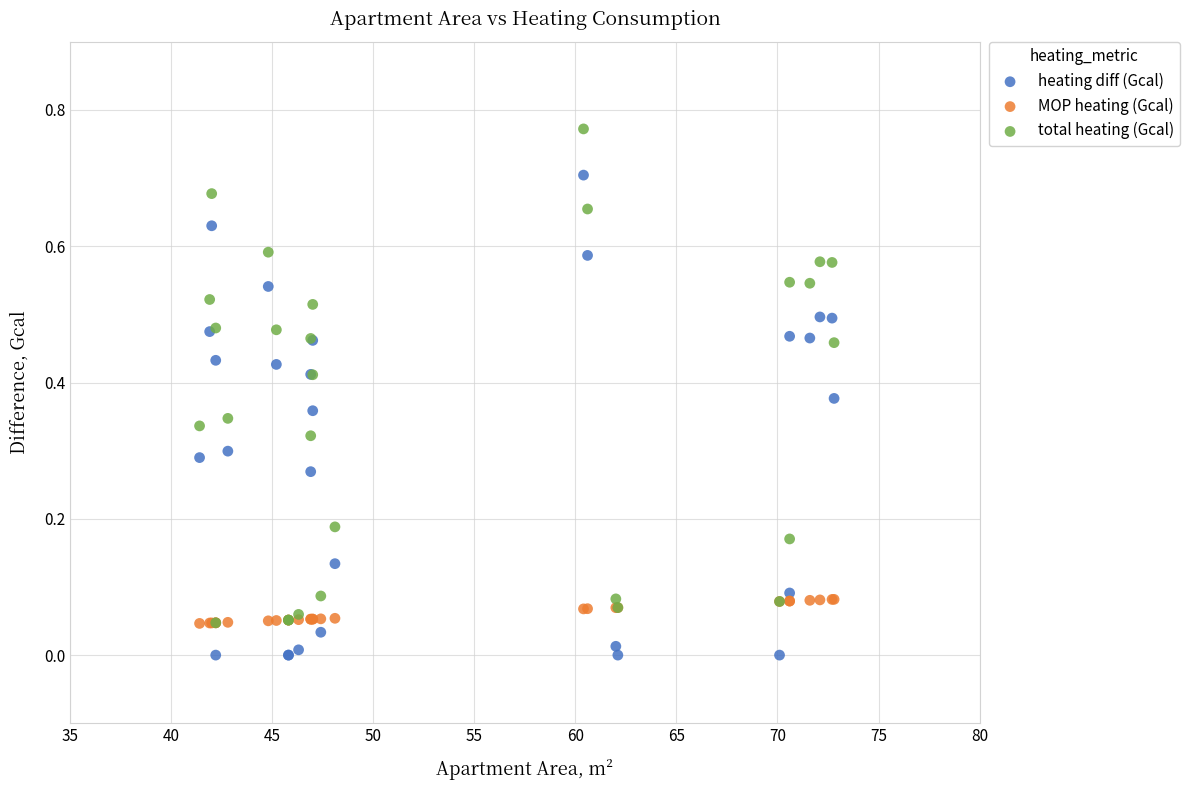

Which series has the largest Y range (max minus min)?

total heating (Gcal)